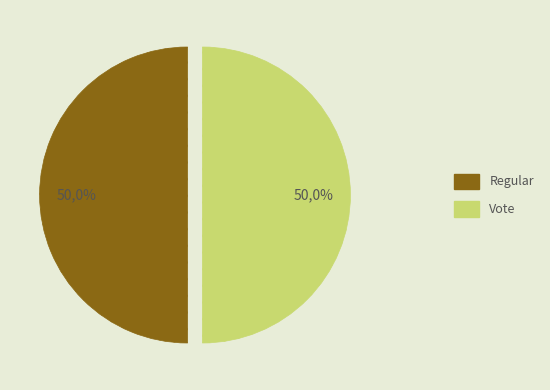

Which slice is the largest?

Regular